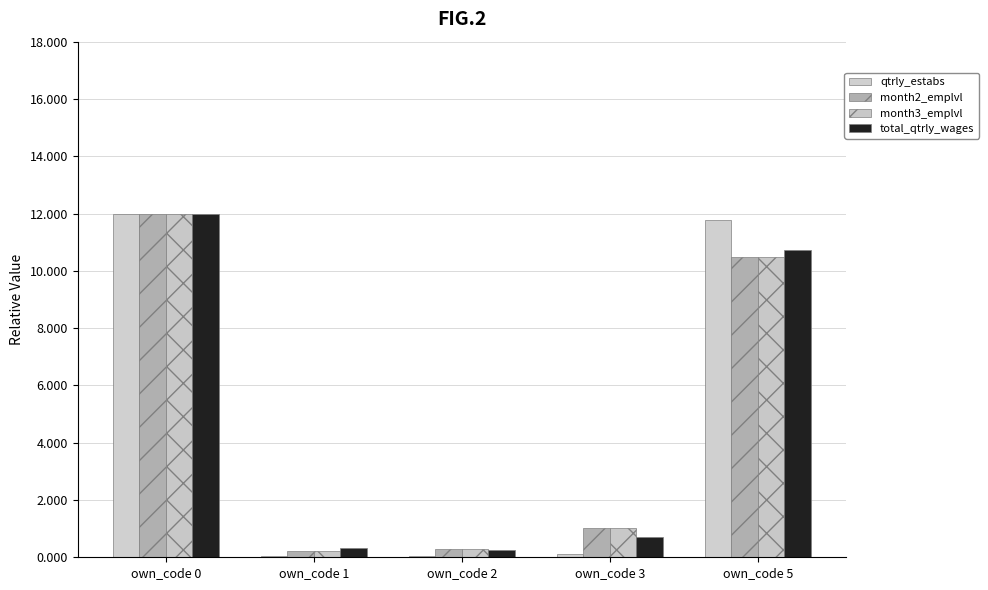

Are the bars horizontal?

No